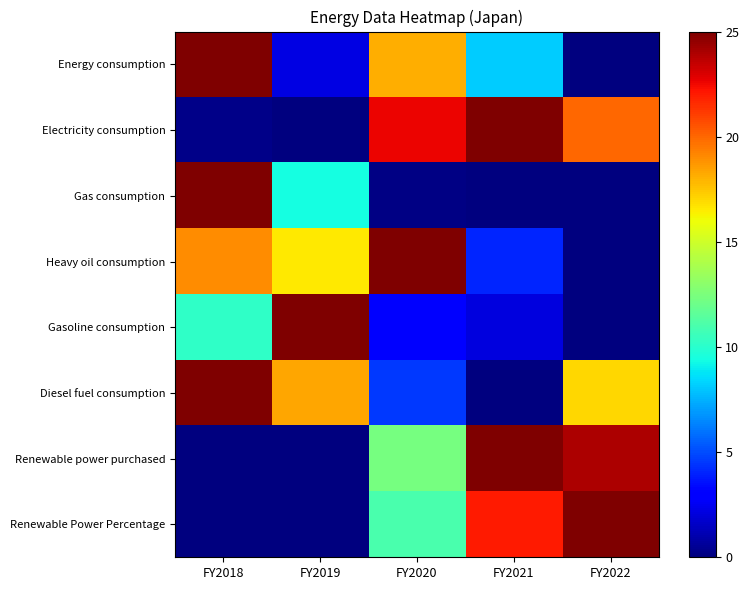

At how many categories does at least one series exceed 7?

5